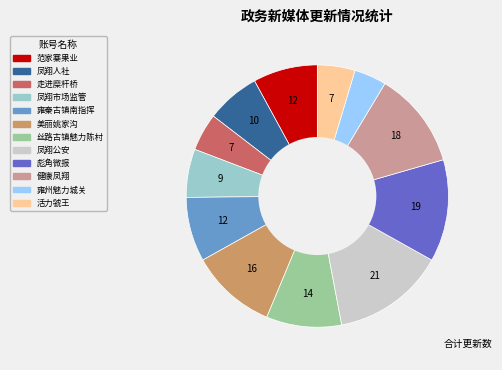

Does any single category account for the majority?

No